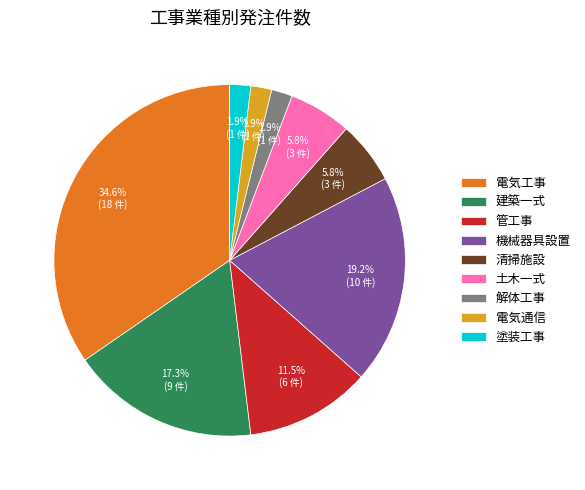

Which slice is the largest?

電気工事